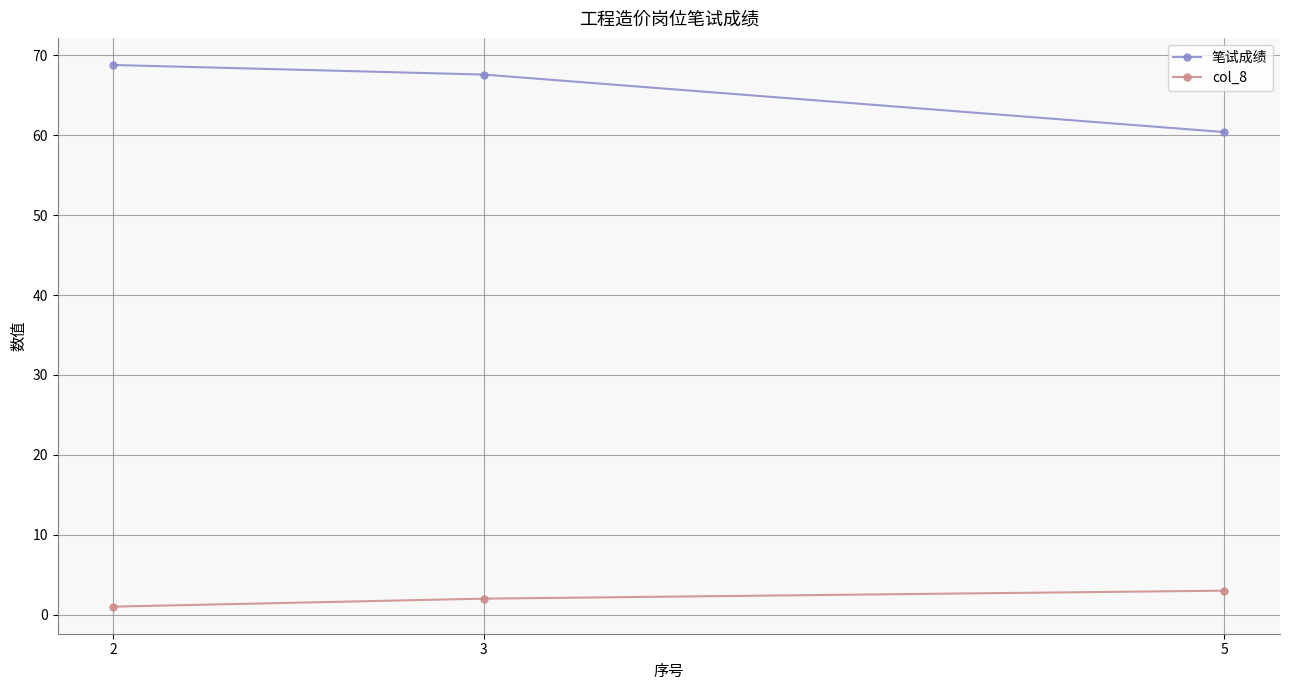

Which series has the widest spread of values?

笔试成绩